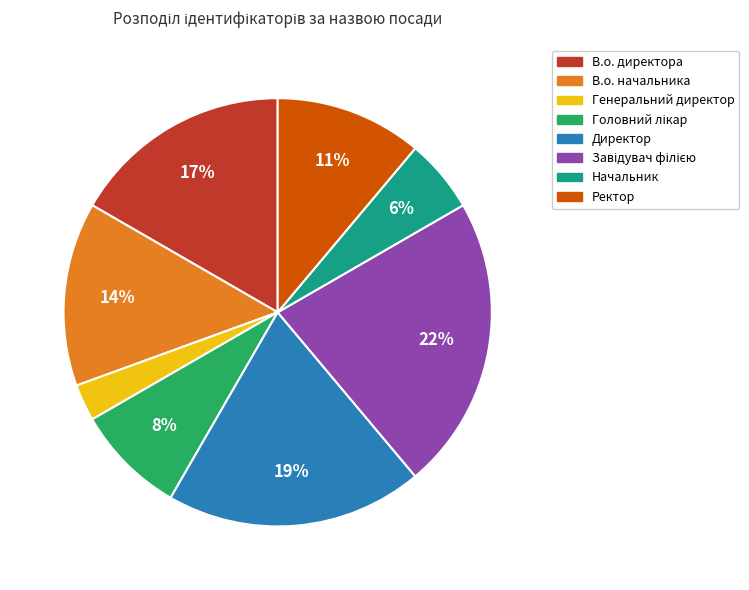

What is the smallest slice in the pie chart?

Генеральний директор